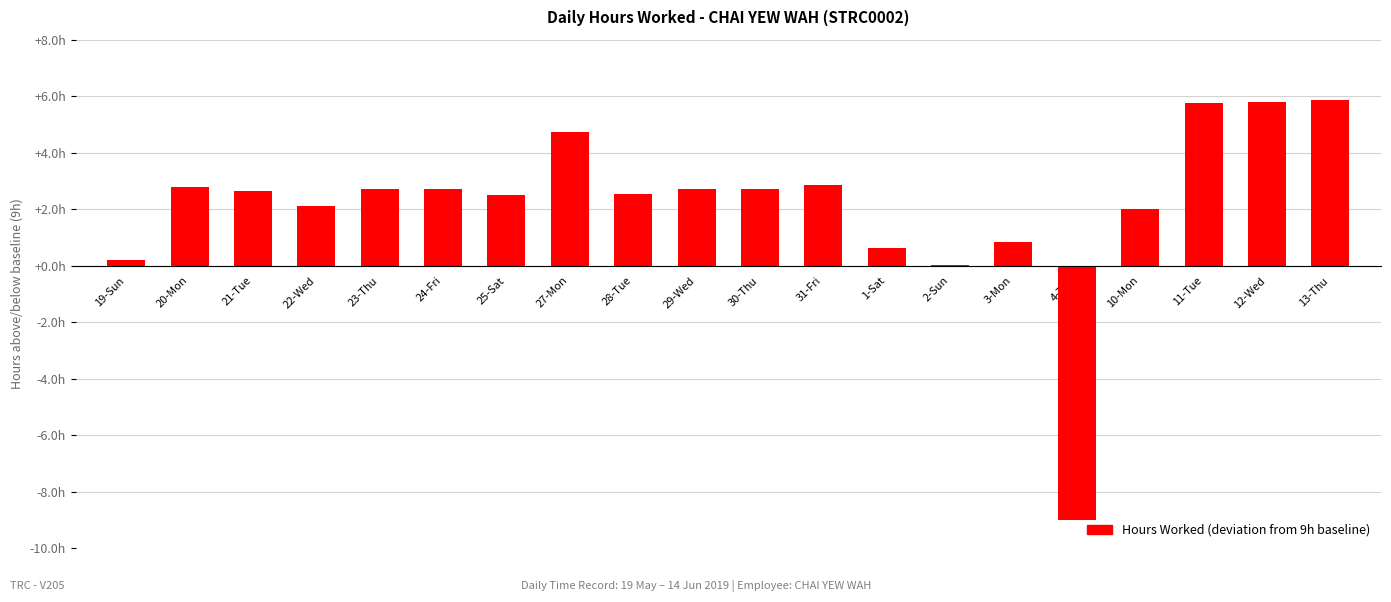

List the labels in order of value, largest first.

13-Thu, 12-Wed, 11-Tue, 27-Mon, 31-Fri, 20-Mon, 24-Fri, 30-Thu, 29-Wed, 23-Thu, 21-Tue, 28-Tue, 25-Sat, 22-Wed, 10-Mon, 3-Mon, 1-Sat, 19-Sun, 2-Sun, 4-Tue